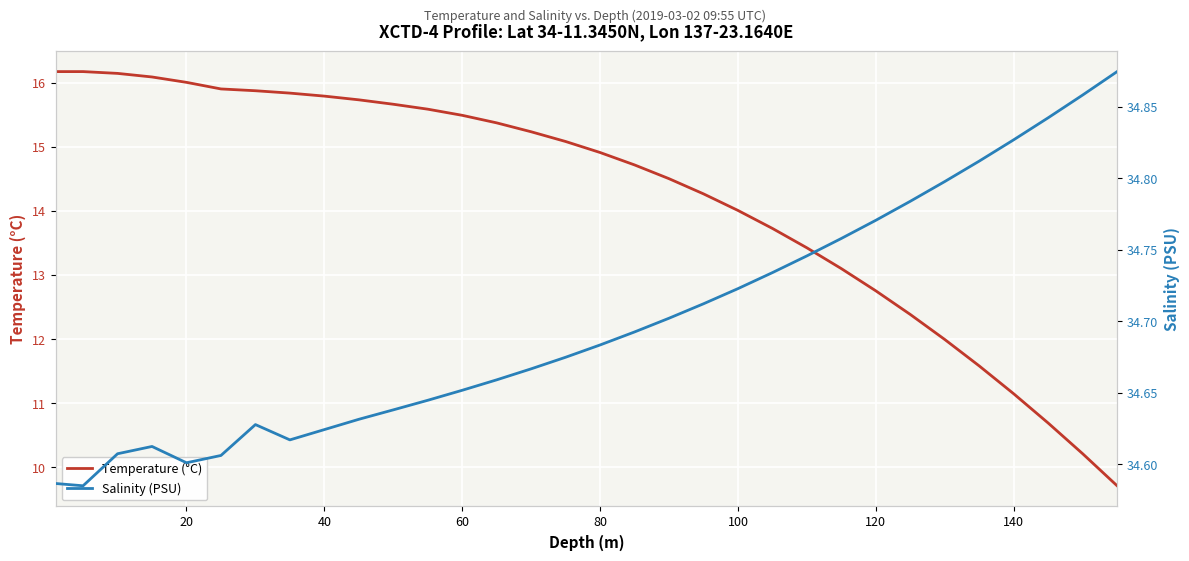

True or false: Temperature (°C) has more than 1 points higher than both neighbors.

False